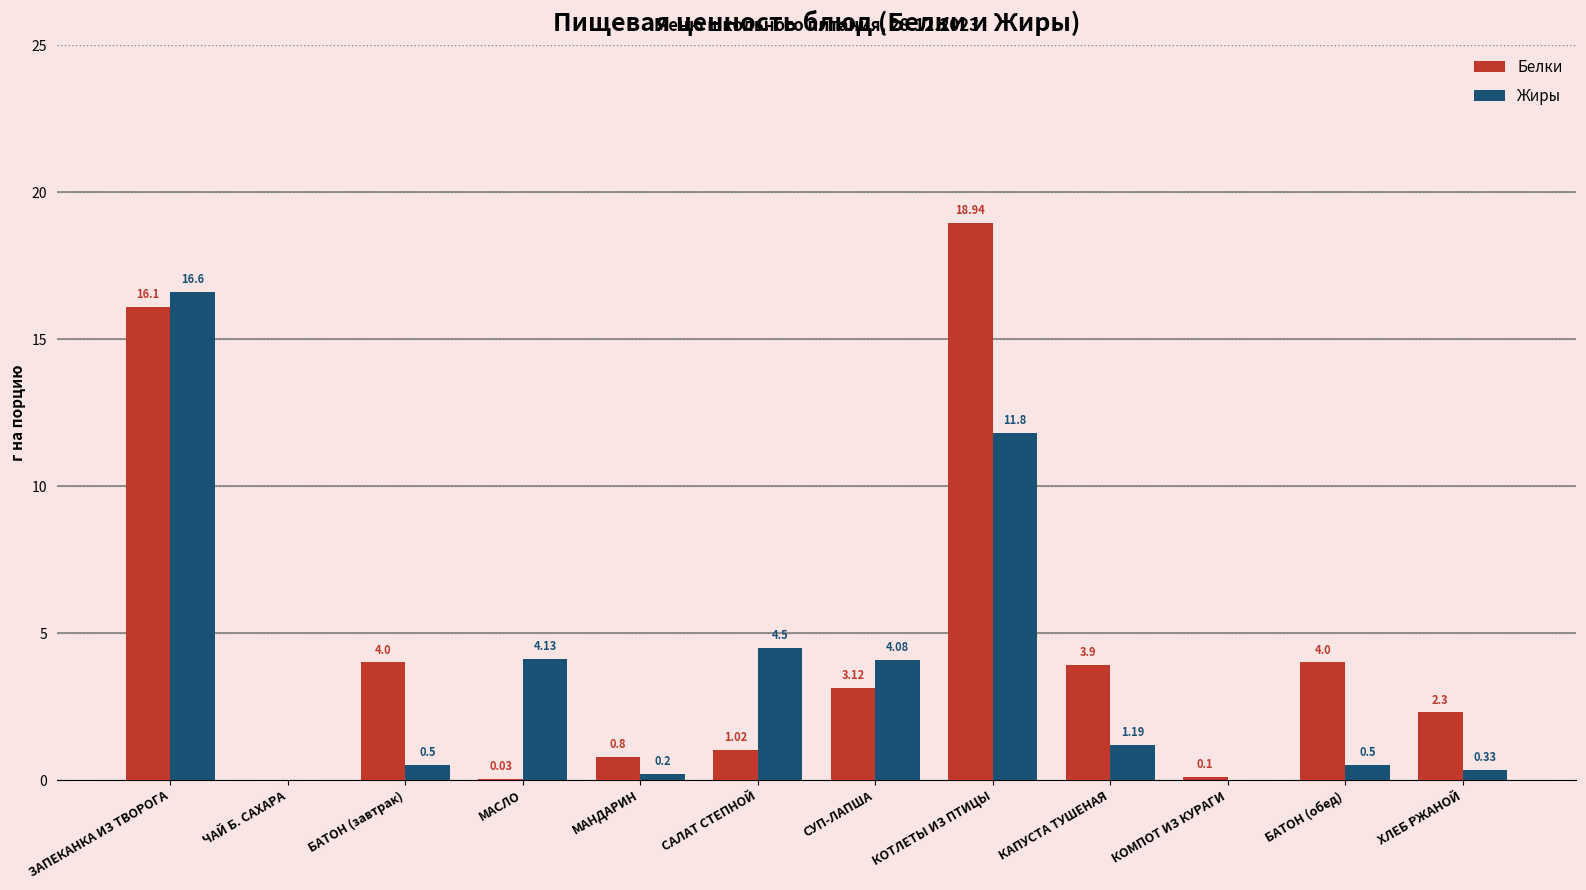

Between БАТОН (завтрак) and КОТЛЕТЫ ИЗ ПТИЦЫ, which series saw the biggest shift?

Белки